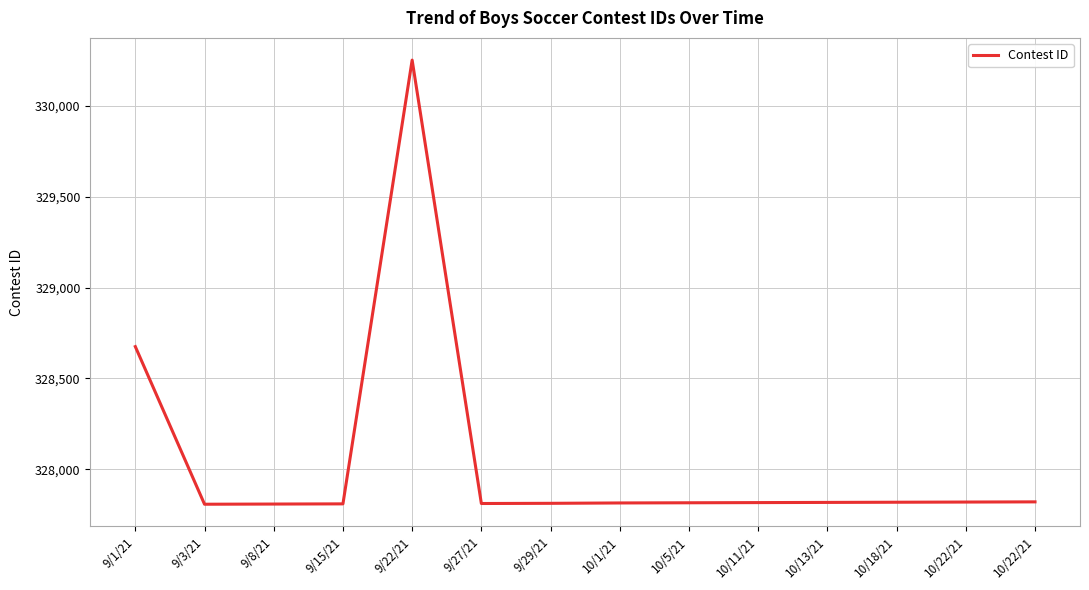

Rank the categories by value from highest to lowest.

9/22/21, 9/1/21, 10/22/21, 10/22/21, 10/18/21, 10/13/21, 10/11/21, 10/5/21, 10/1/21, 9/29/21, 9/27/21, 9/15/21, 9/8/21, 9/3/21